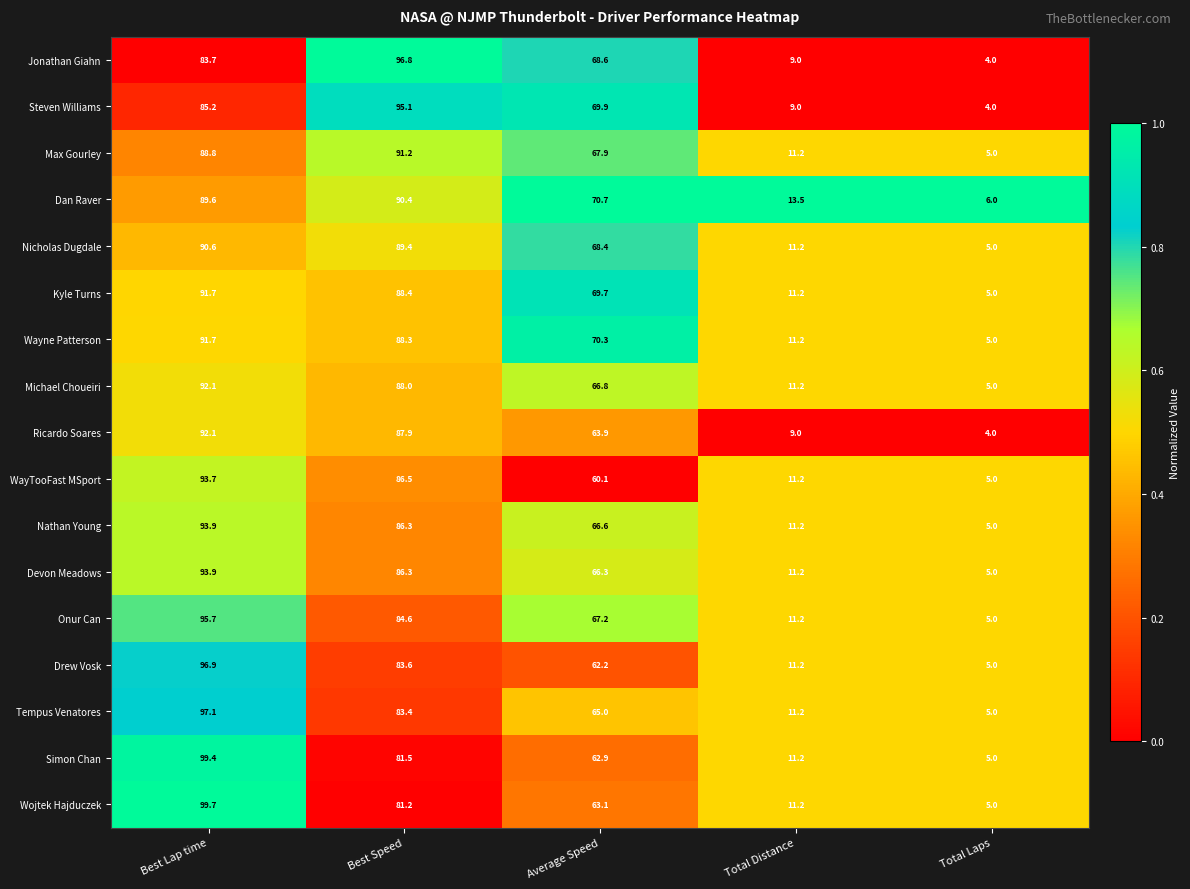

What is the difference between the Drew Vosk values at Average Speed and Total Laps?

57.2